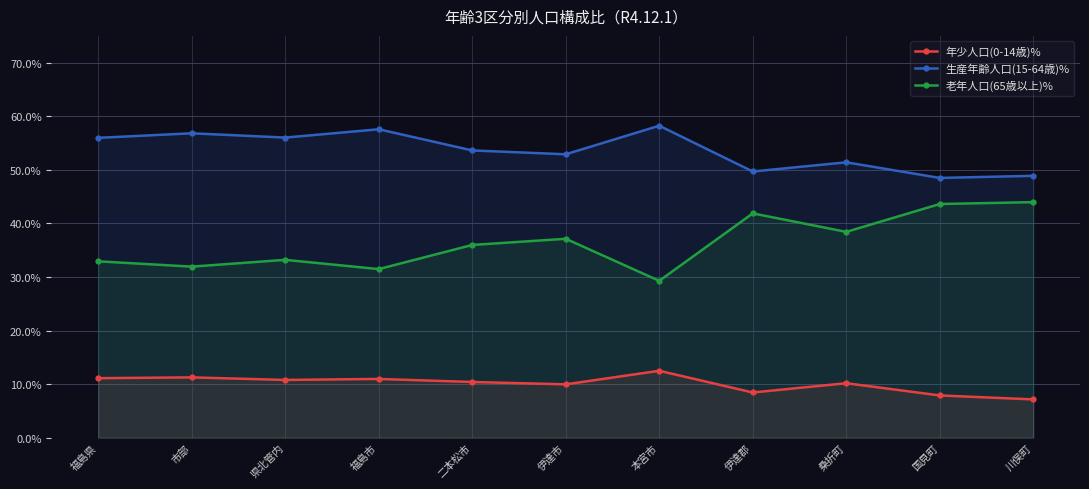

True or false: 生産年齢人口(15-64歳)% and 年少人口(0-14歳)% intersect in this chart.

False